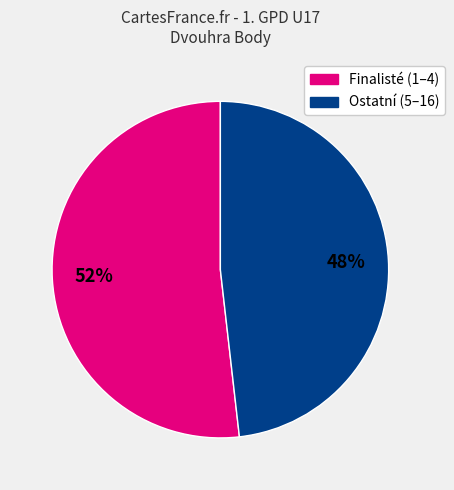

Is there a majority slice in this chart?

Yes